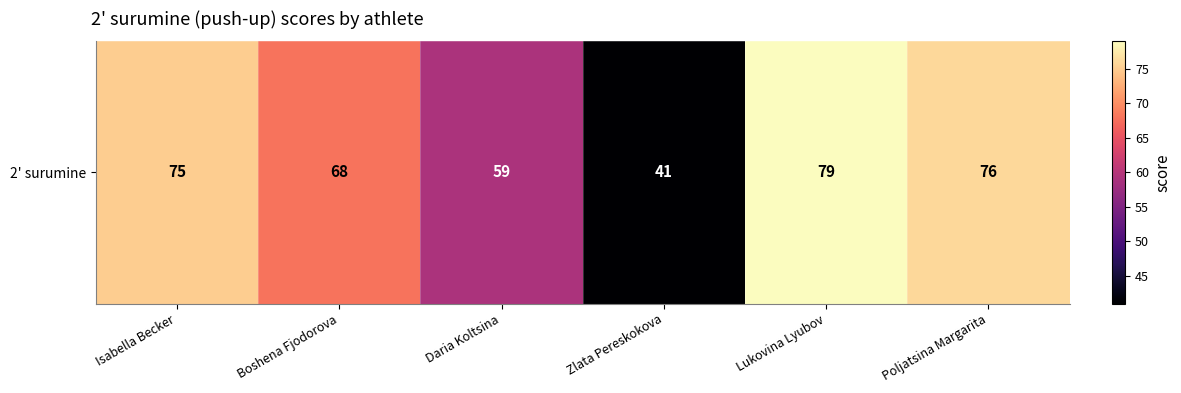

Rank the categories by value from lowest to highest.

Zlata Pereskokova, Daria Koltsina, Boshena Fjodorova, Isabella Becker, Poljatsina Margarita, Lukovina Lyubov